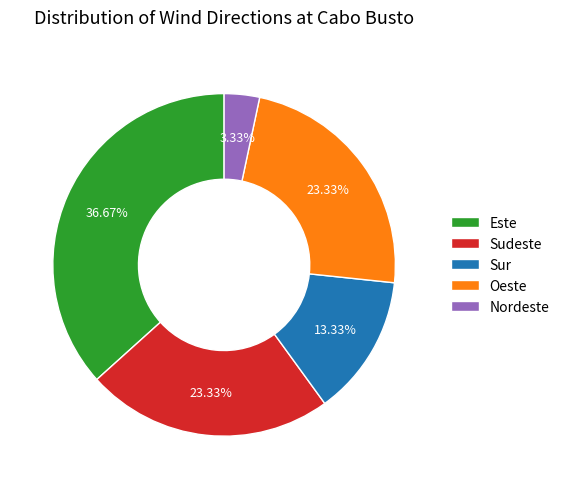

Which category has the smallest portion of the pie?

Nordeste